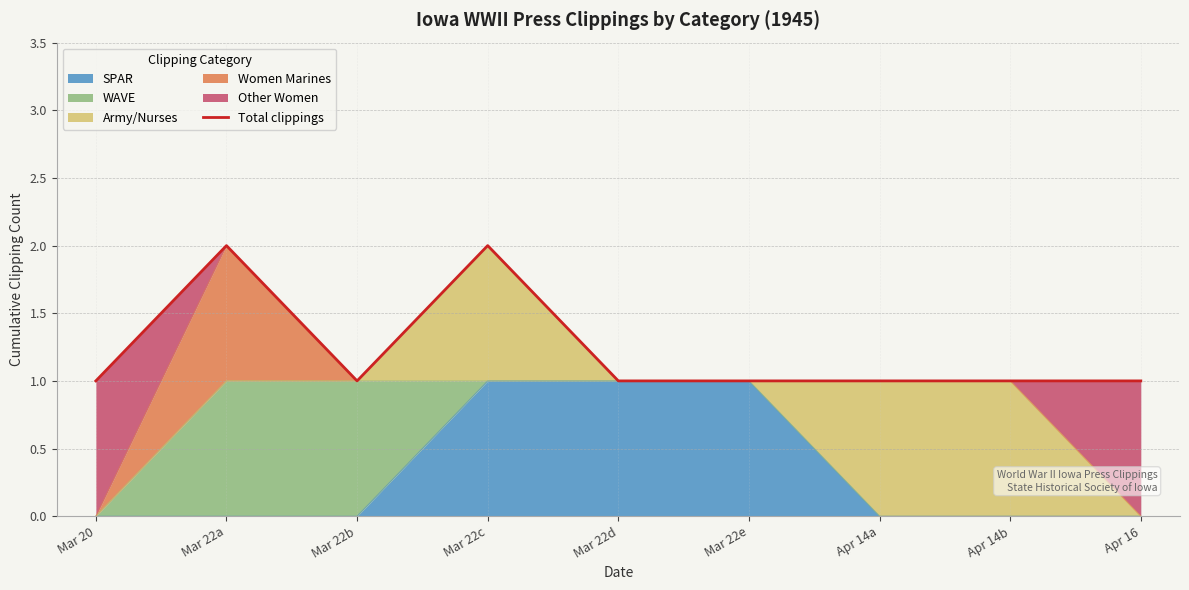

True or false: the data has more than 0 interior local peaks.

True